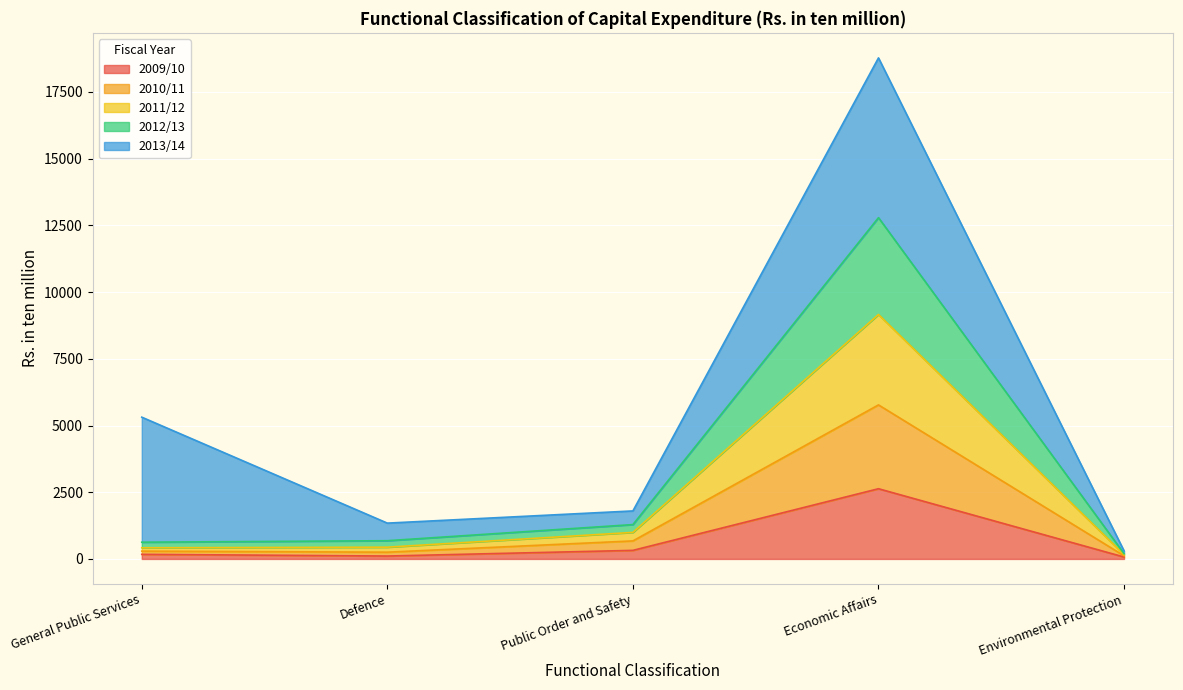

What is the sum of all 2009/10 values?

3304.7